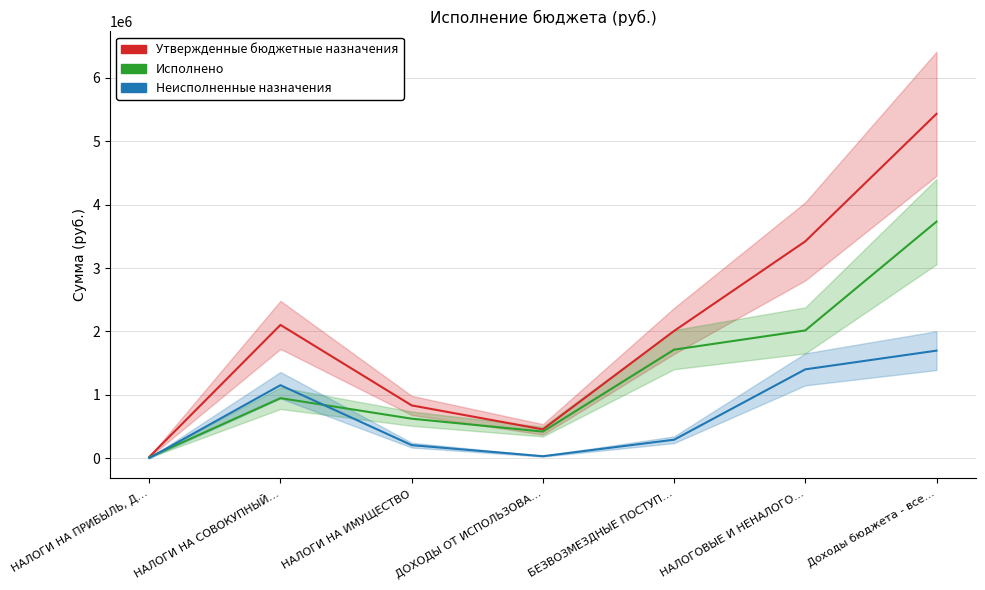

Is it true that Неисполненные назначения equals 1153885.6 at НАЛОГИ НА СОВОКУПНЫЙ…?

True